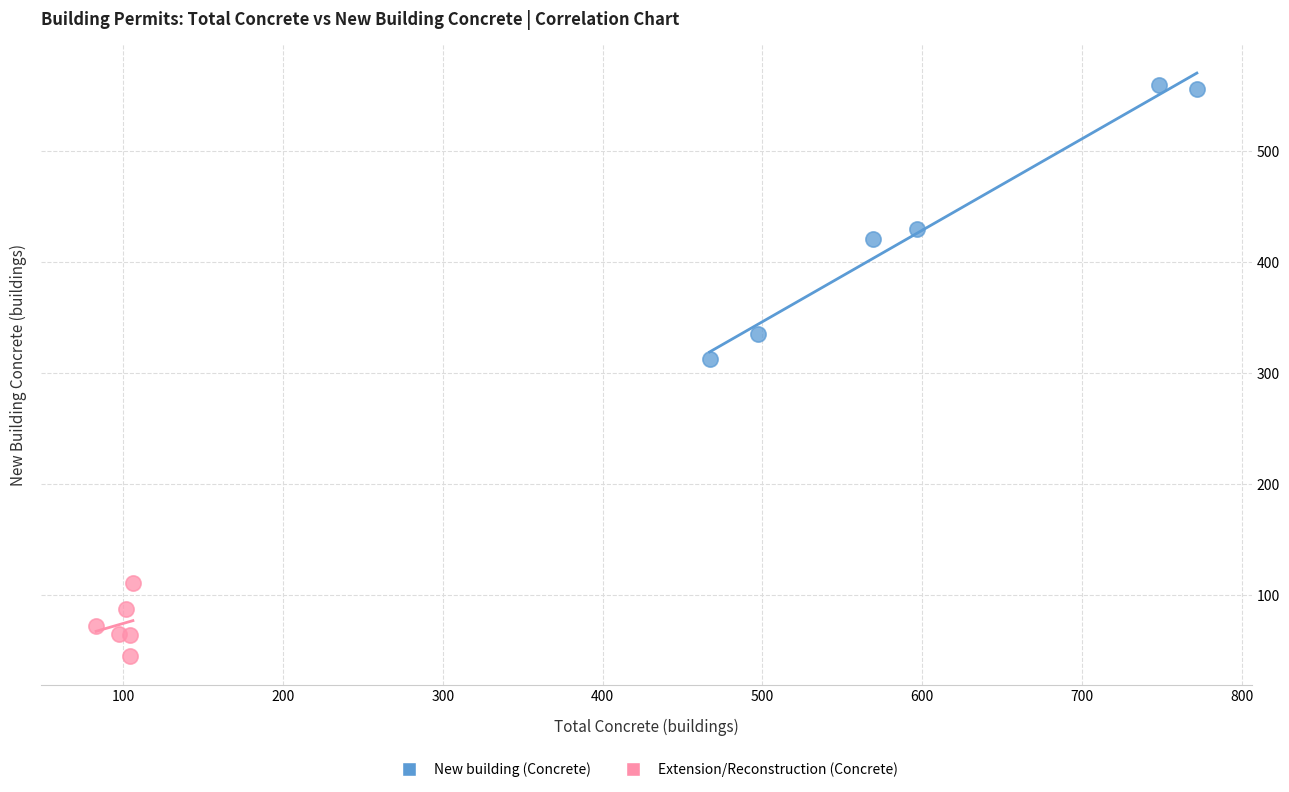

Which series has the widest spread of Y values?

New building (Concrete)